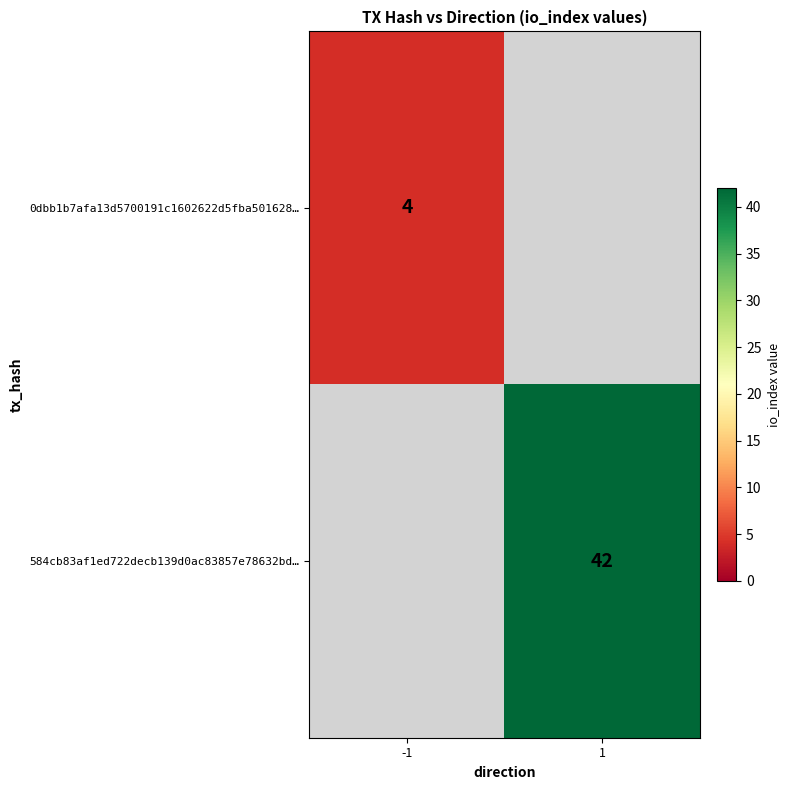

Is the value of 0dbb1b7afa13d5700191c1602622d5fba501628… at -1 greater than the value of 584cb83af1ed722decb139d0ac83857e78632bd… at 1?

No